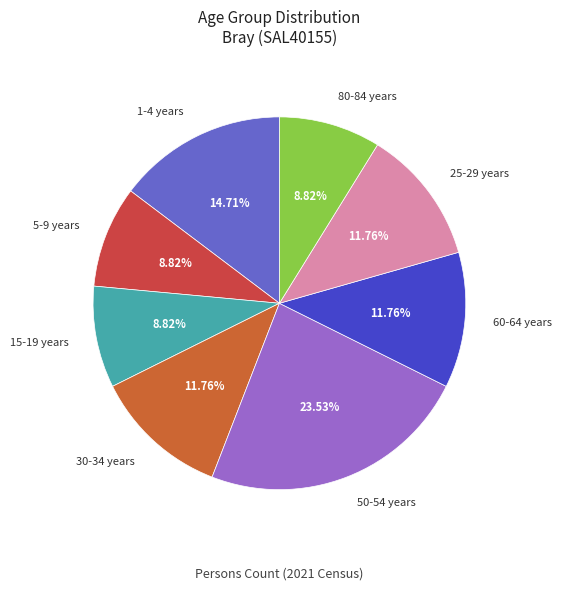

How many slices are in this pie chart?

8